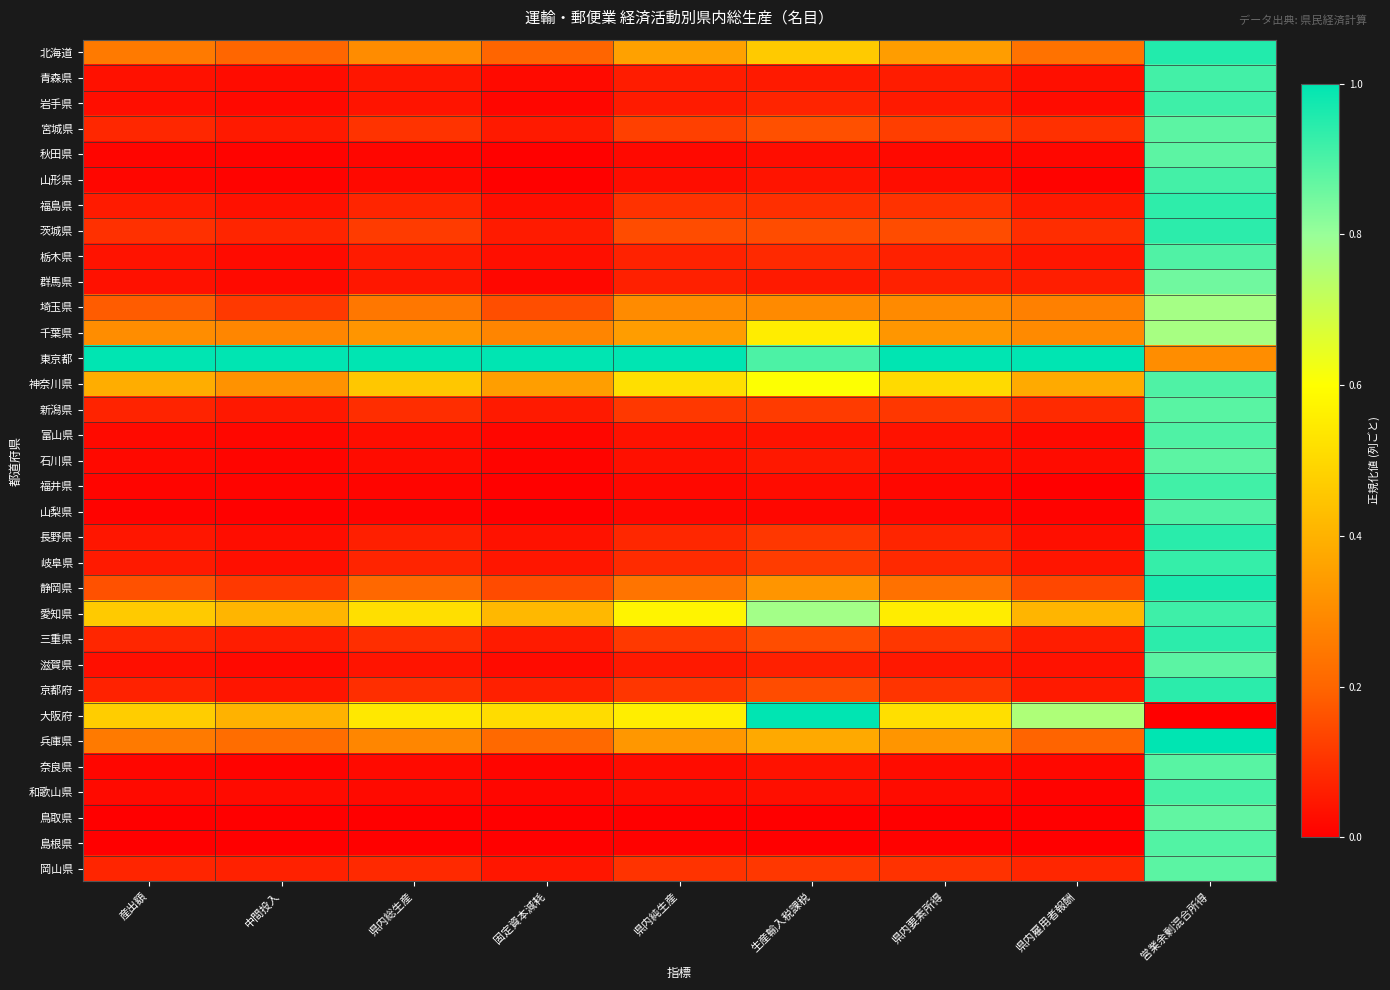

Which series has the widest spread of values?

大阪府